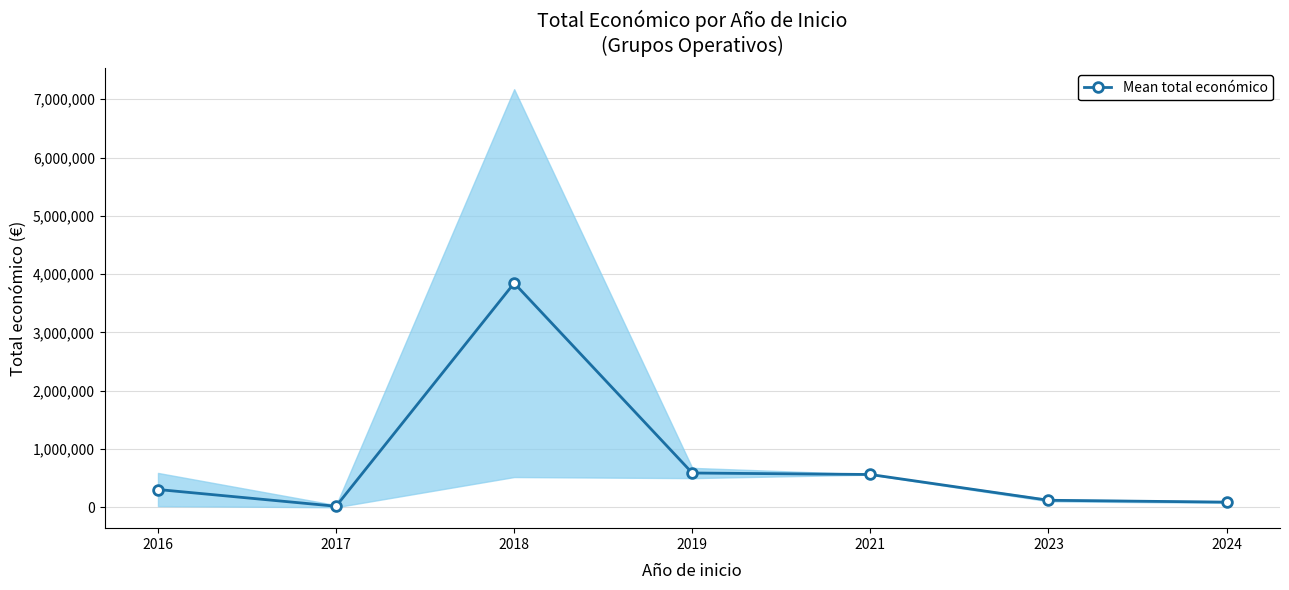

List the labels in order of value, largest first.

2018, 2019, 2021, 2016, 2023, 2024, 2017